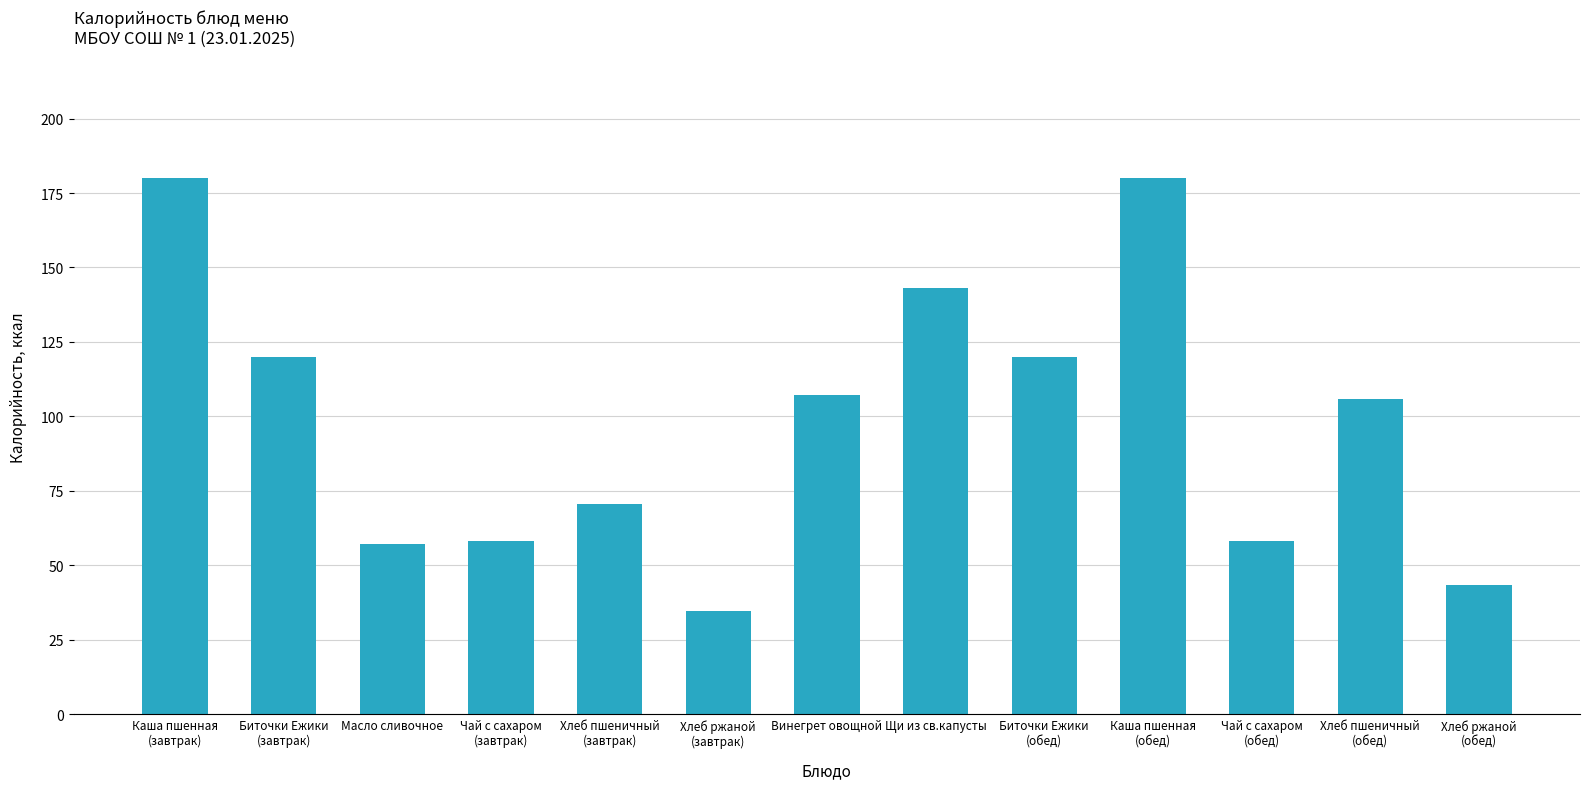

What is the greatest value displayed?

180.0